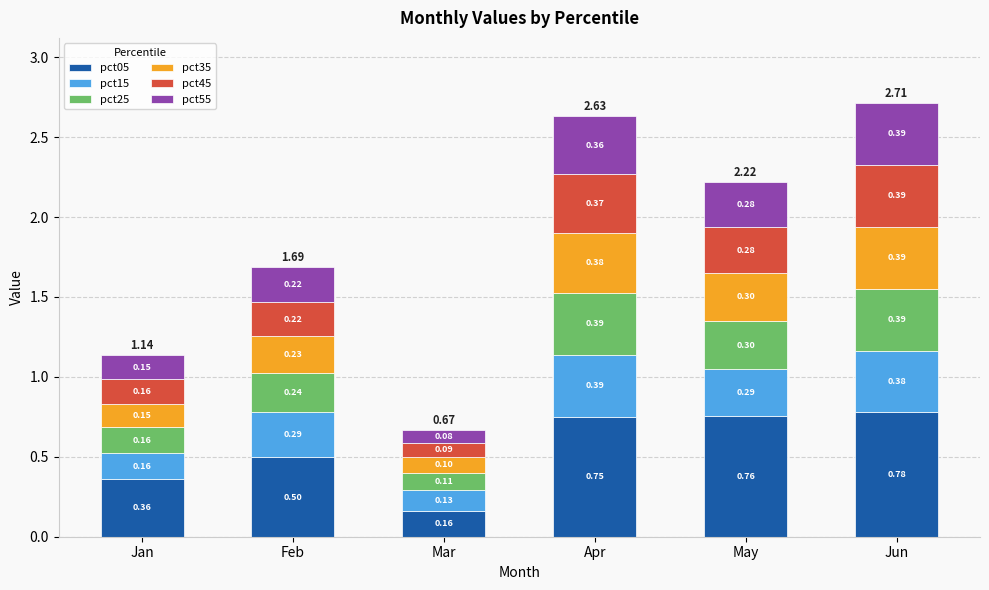

Does the chart contain stacked bars?

Yes